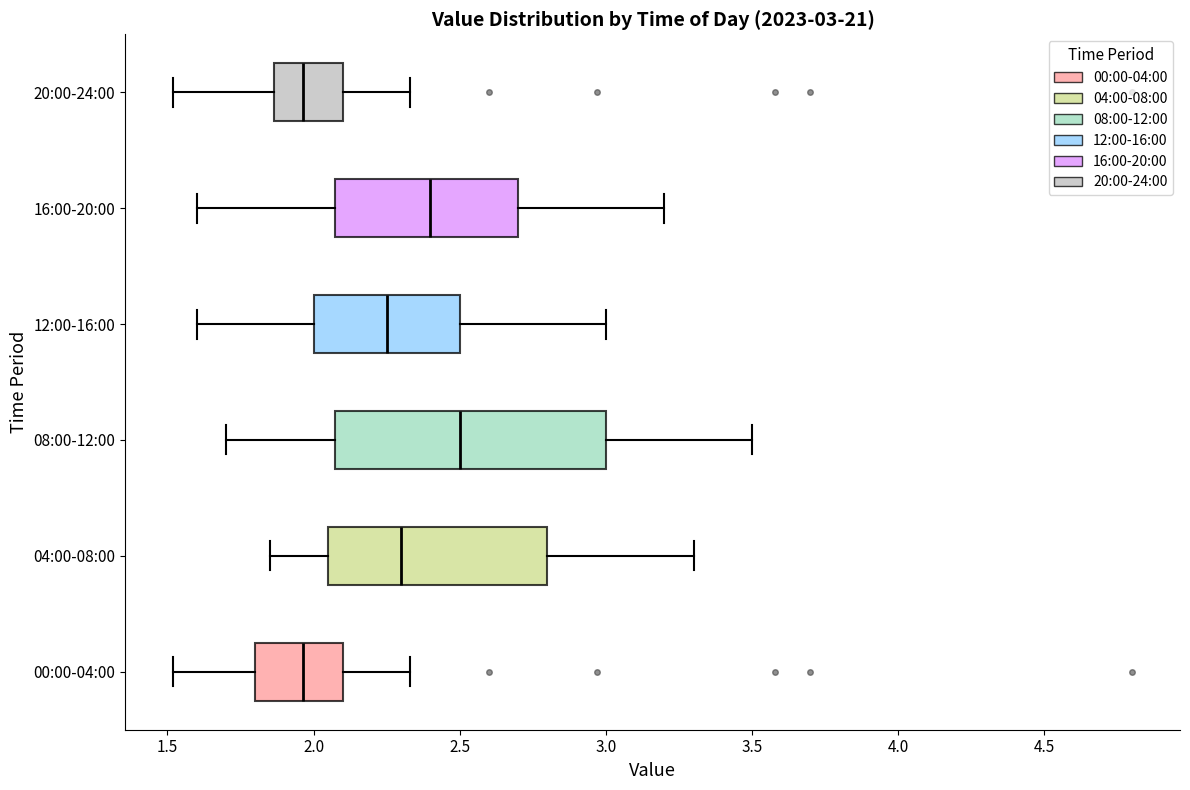

Which box has the furthest to the right median line?

08:00-12:00